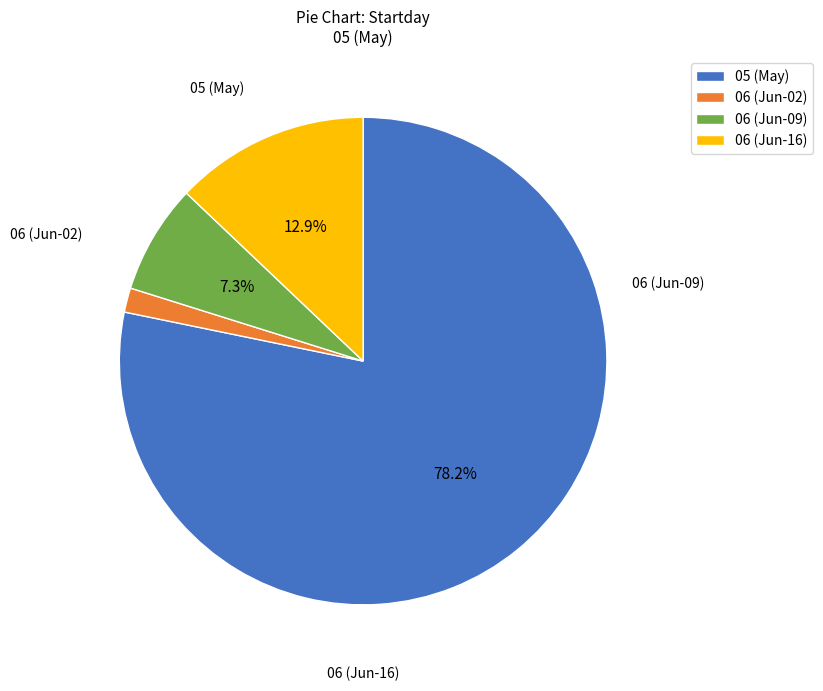

Which category has the biggest portion of the pie?

05 (May)